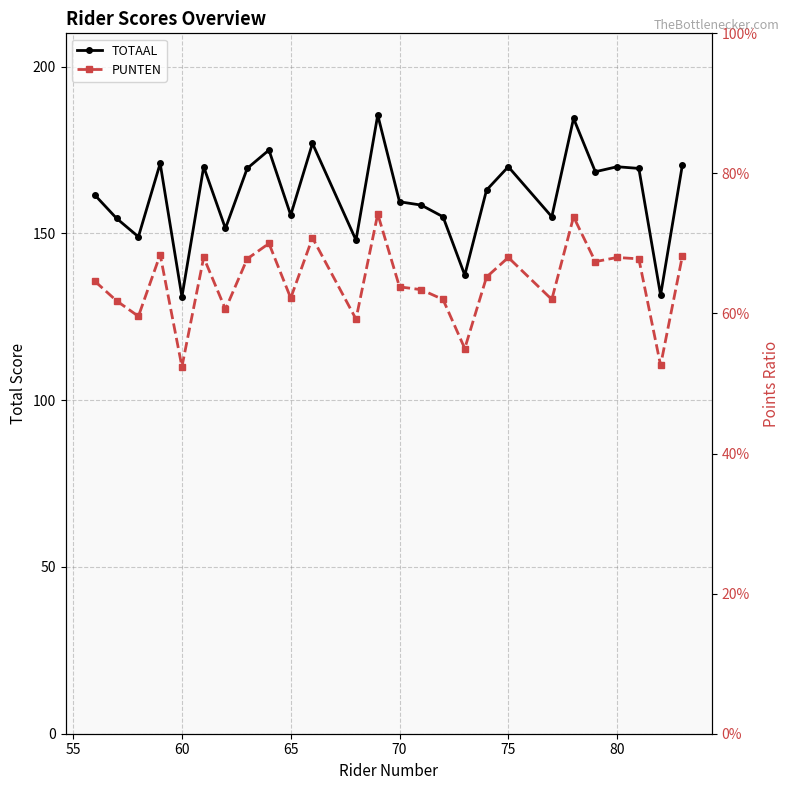

Reading left to right, list all the values displayed in this chart.

TOTAAL: 161.5	154.5	149.0	171.0	131.0	170.0	151.5	169.5	175.0	155.5	177.0	148.0	185.5	159.5	158.5	155.0	137.5	163.0	170.0	155.0	184.5	168.5	170.0	169.5	131.5	170.5
PUNTEN: 0.6	0.6	0.6	0.7	0.5	0.7	0.6	0.7	0.7	0.6	0.7	0.6	0.7	0.6	0.6	0.6	0.6	0.7	0.7	0.6	0.7	0.7	0.7	0.7	0.5	0.7